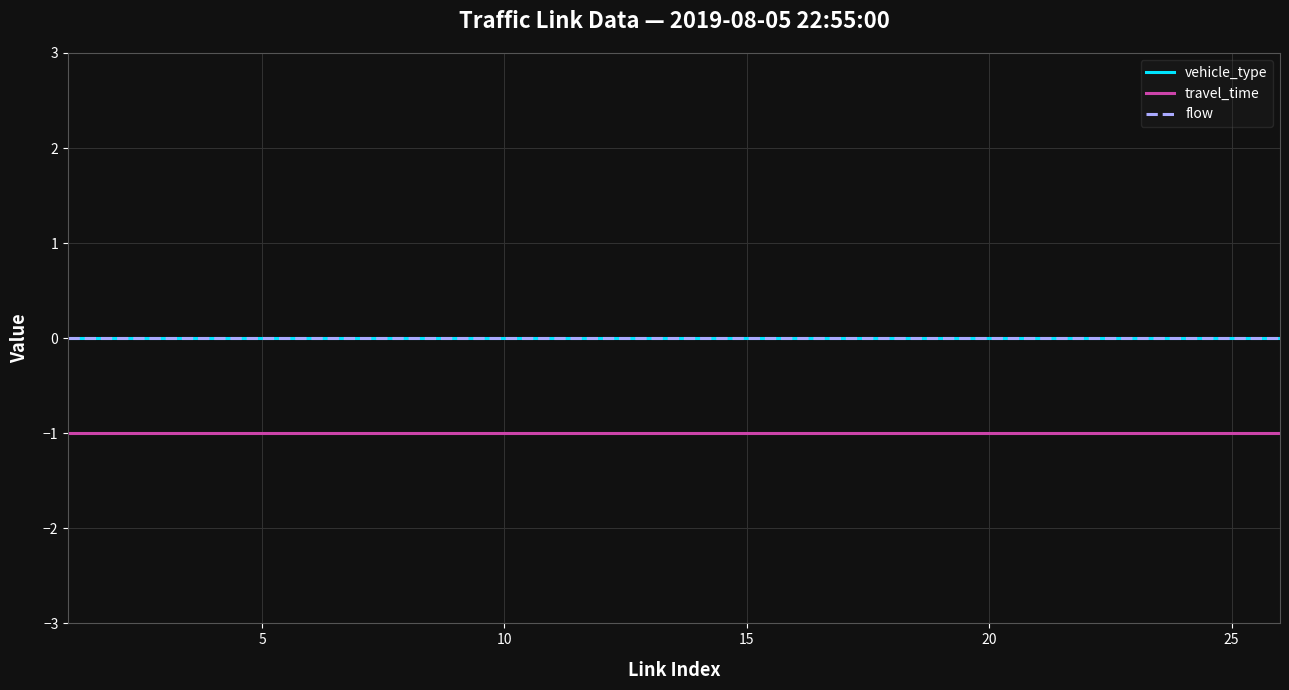

True or false: flow and vehicle_type intersect in this chart.

False